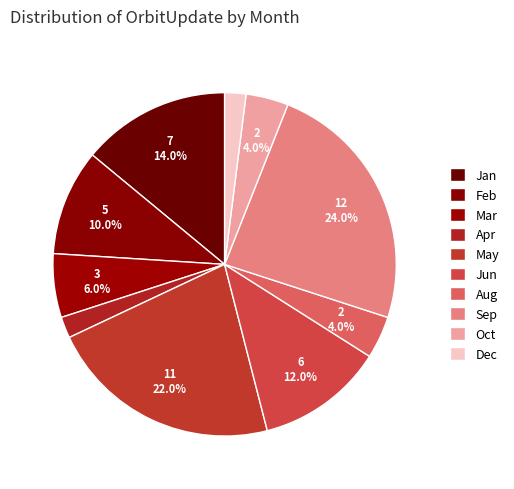

Does any single category account for the majority?

No